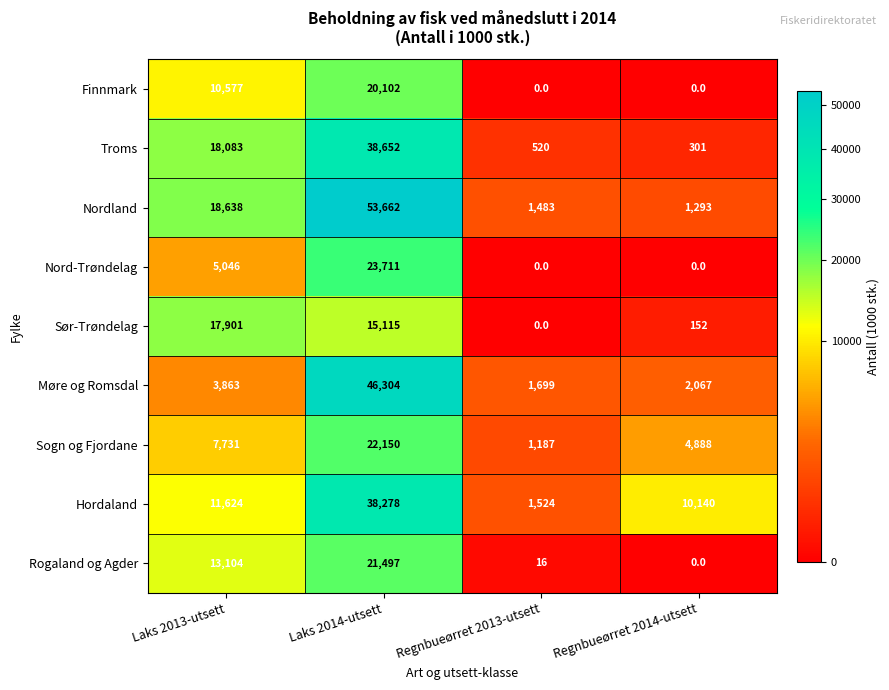

How many data points does each series have?

4